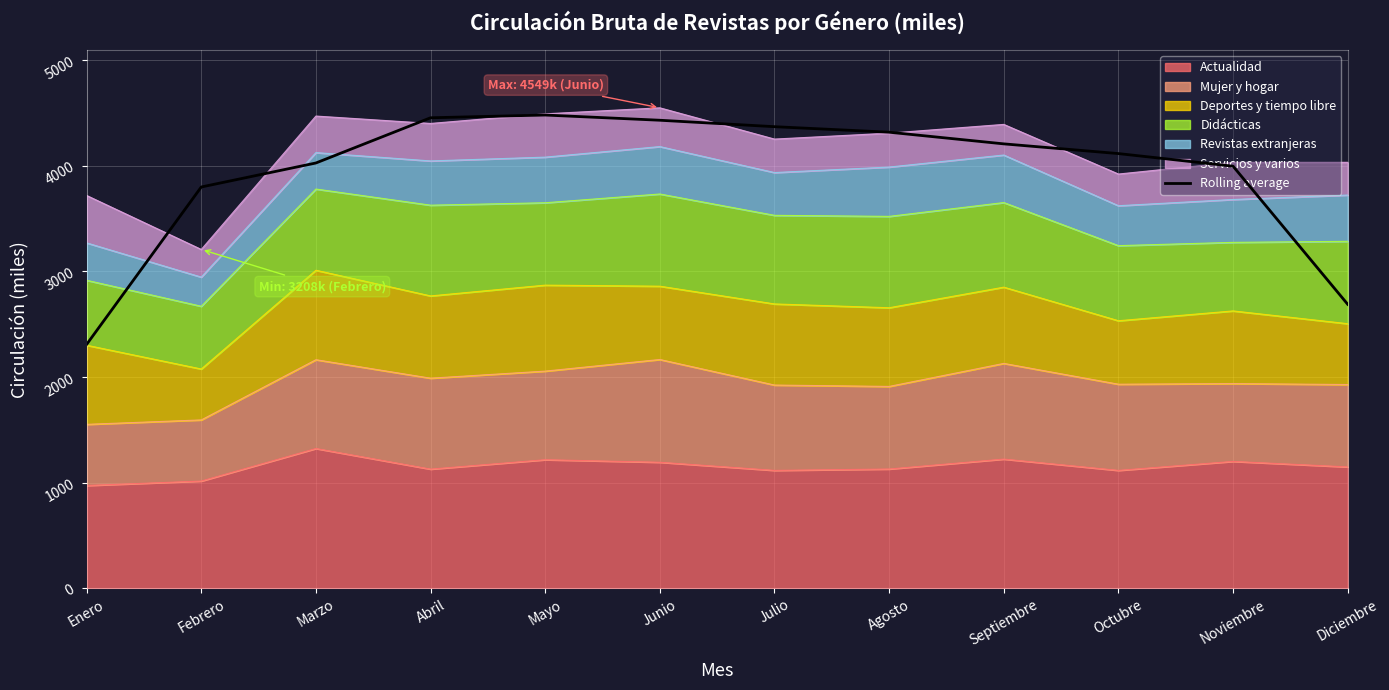

What is the change in value from Noviembre to Diciembre?

-1307.3